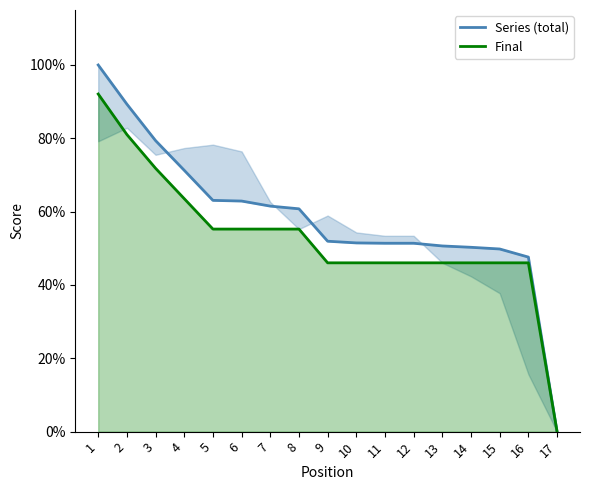

What is the average value of the Series (total) series?

58.4